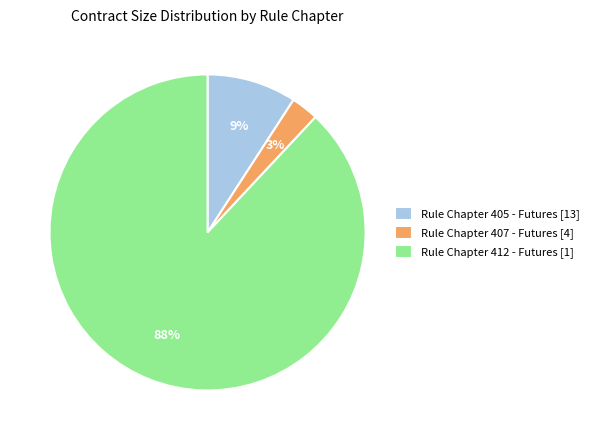

What is the largest slice in the pie chart?

Rule Chapter 412 - Futures [1]